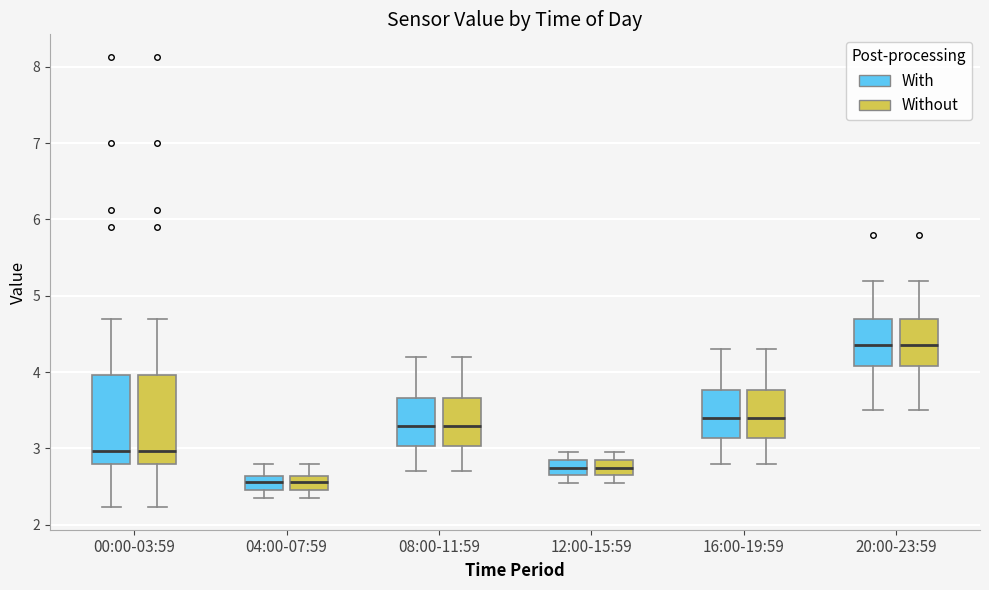

Where is the lower edge of the box for 20:00-23:59 (With) on the y-axis? The values are not printed on the chart, so give them approximately, as read against the axis.

4.1